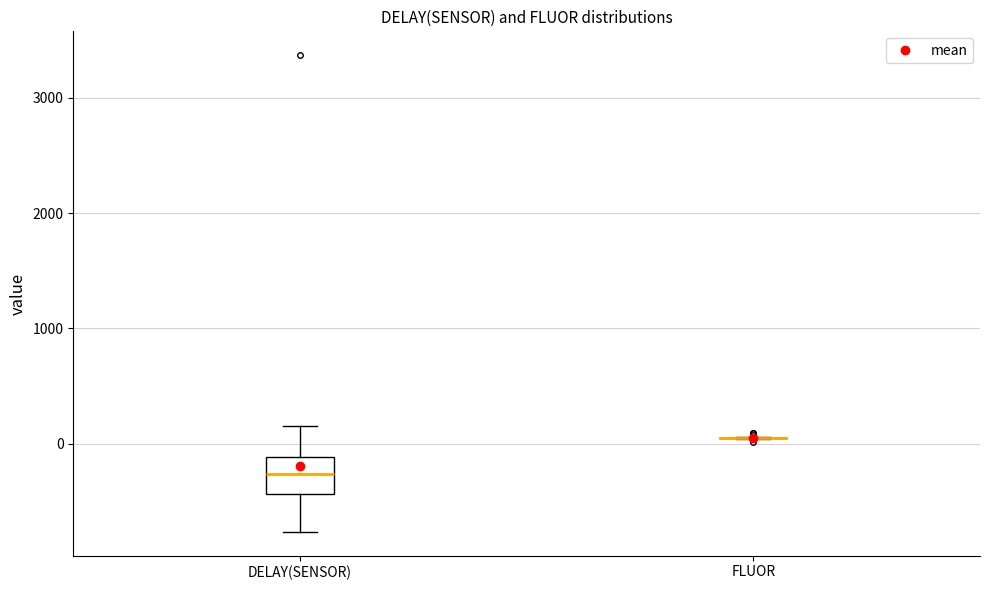

Comparing the boxes themselves (not the whiskers), which one is the tallest?

DELAY(SENSOR)